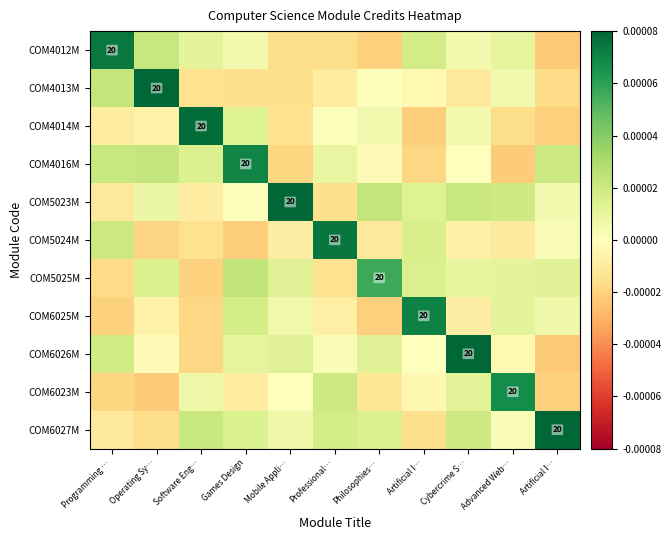

How many values in COM4014M are above zero?

5